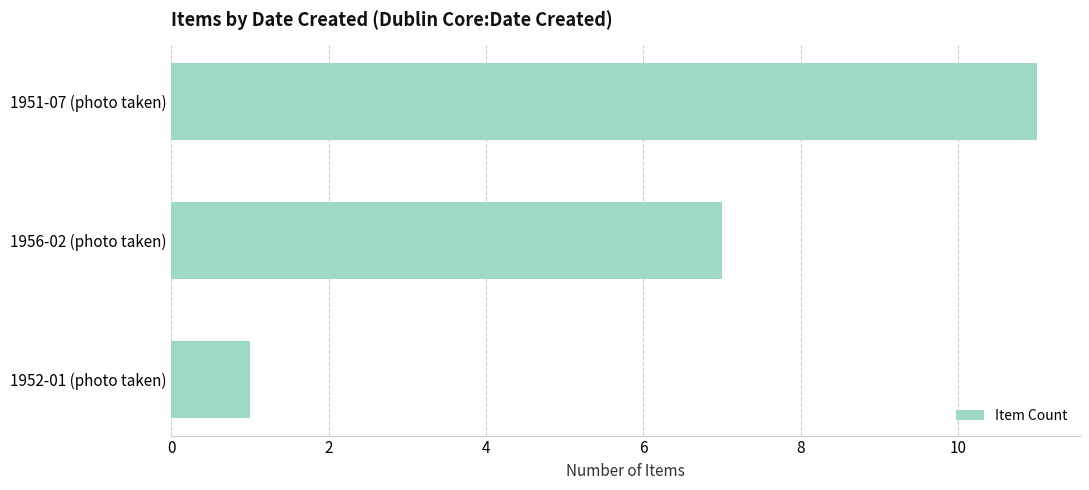

Reading bottom to top, list all the values displayed in this chart.

1	7	11